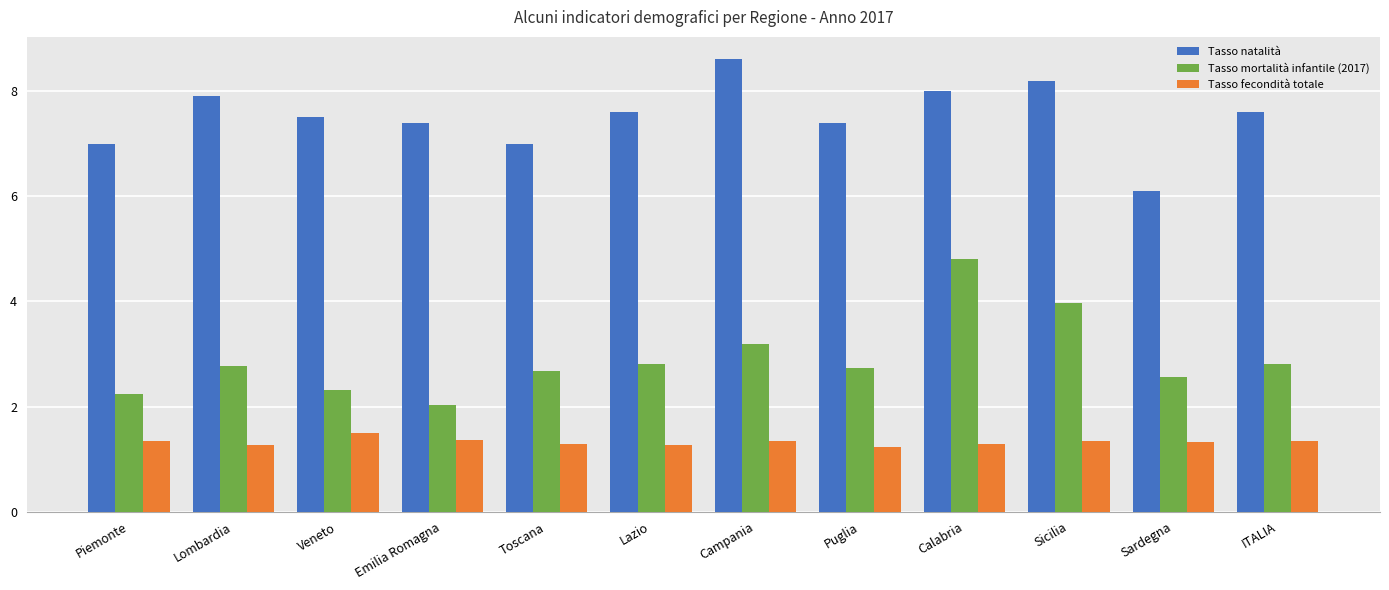

Rank the series by their average value, from highest to lowest.

Tasso natalità, Tasso mortalità infantile (2017), Tasso fecondità totale